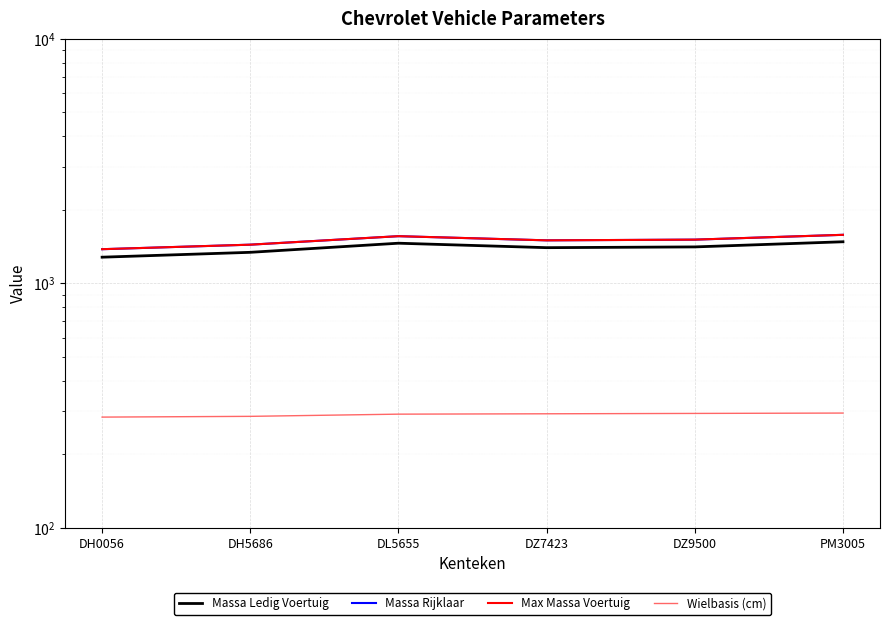

What is the label of the 4th point from the right?

DL5655